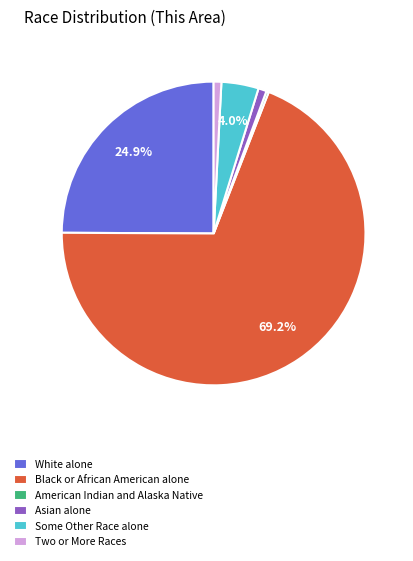

What is the ratio of the value at White alone to the value at Black or African American alone?

0.4